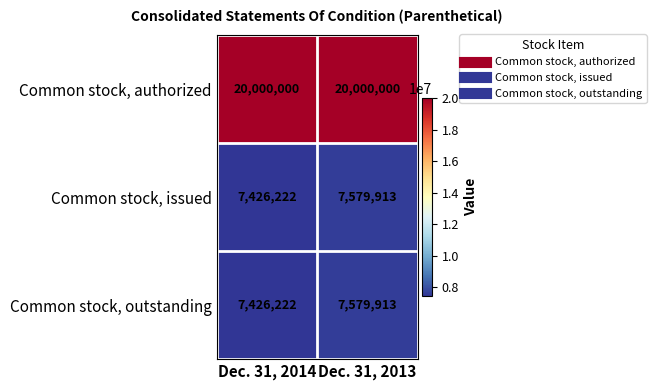

The value of Common stock, authorized at Dec. 31, 2014 is 11205095. True or false?

False